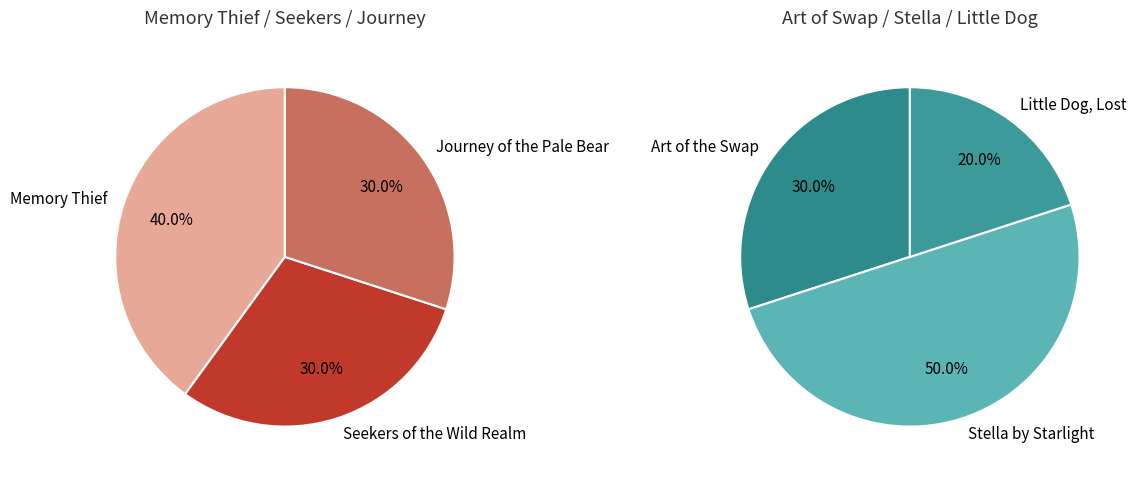

True or false: Art of the Swap accounts for 15% of the total.

True